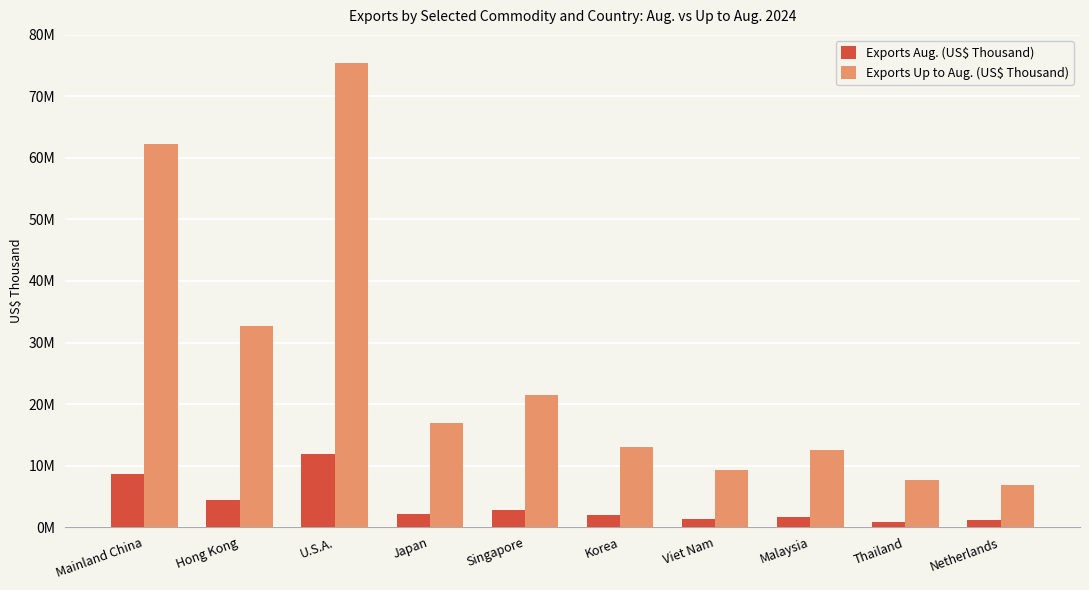

Does the chart contain stacked bars?

No